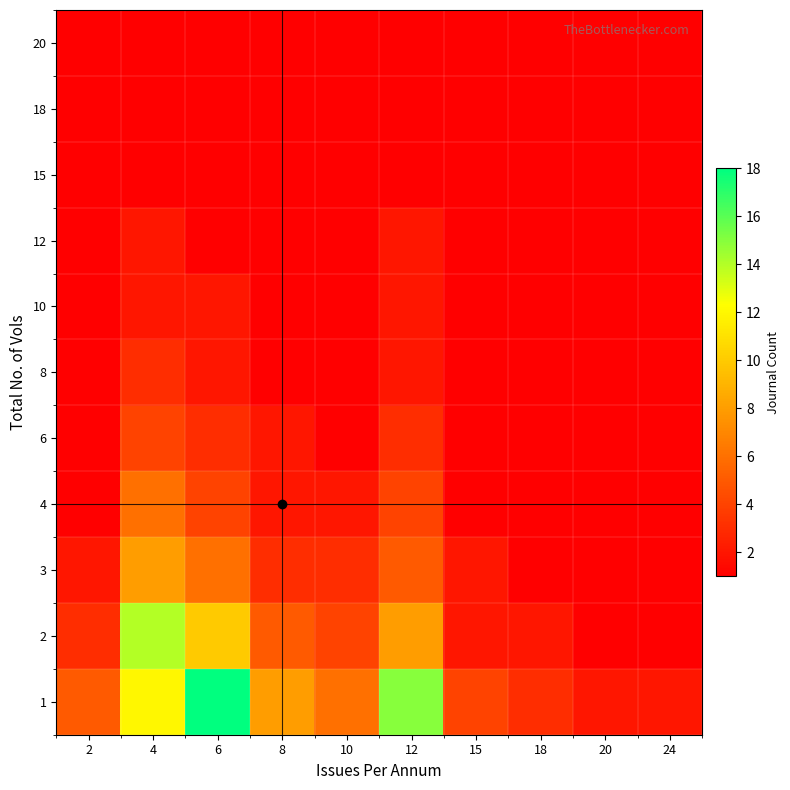

Which category has the lowest value across all series?

20